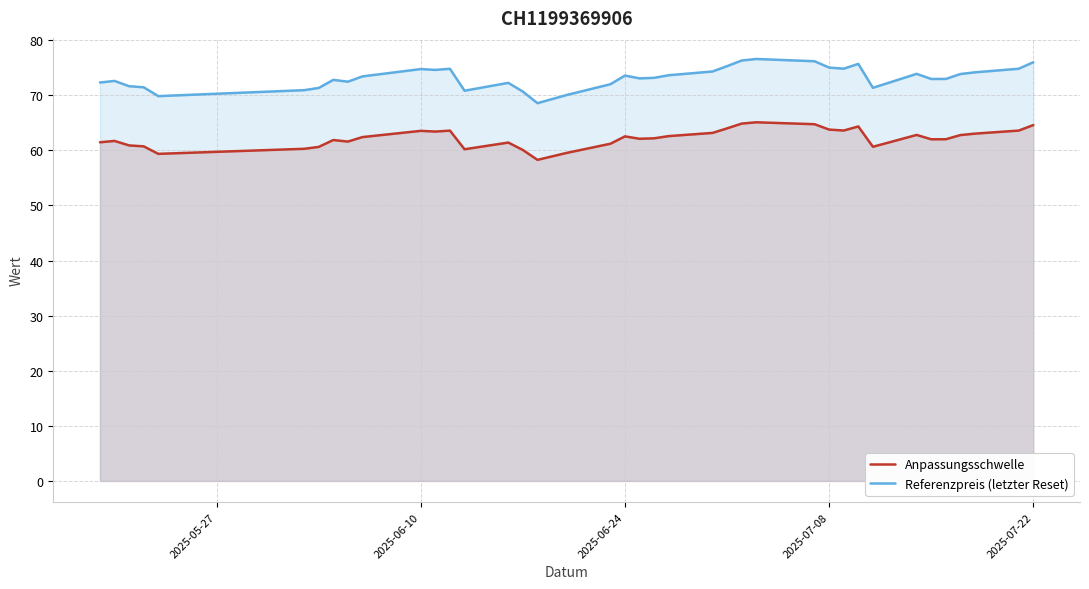

Rank the series by their maximum value, from lowest to highest.

Anpassungsschwelle, Referenzpreis (letzter Reset)